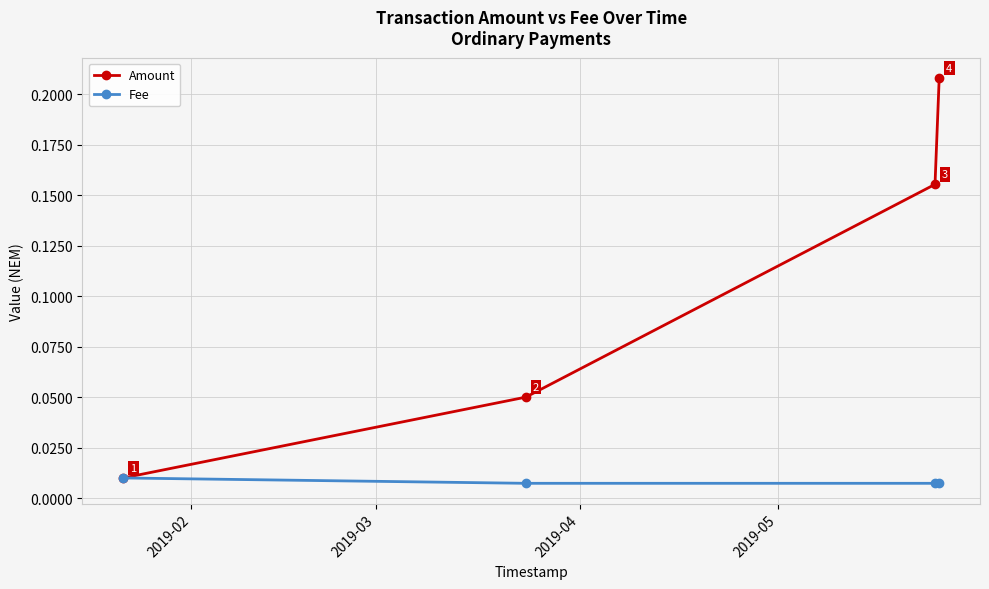

Count the Fee values in the range 0 to 1.

4